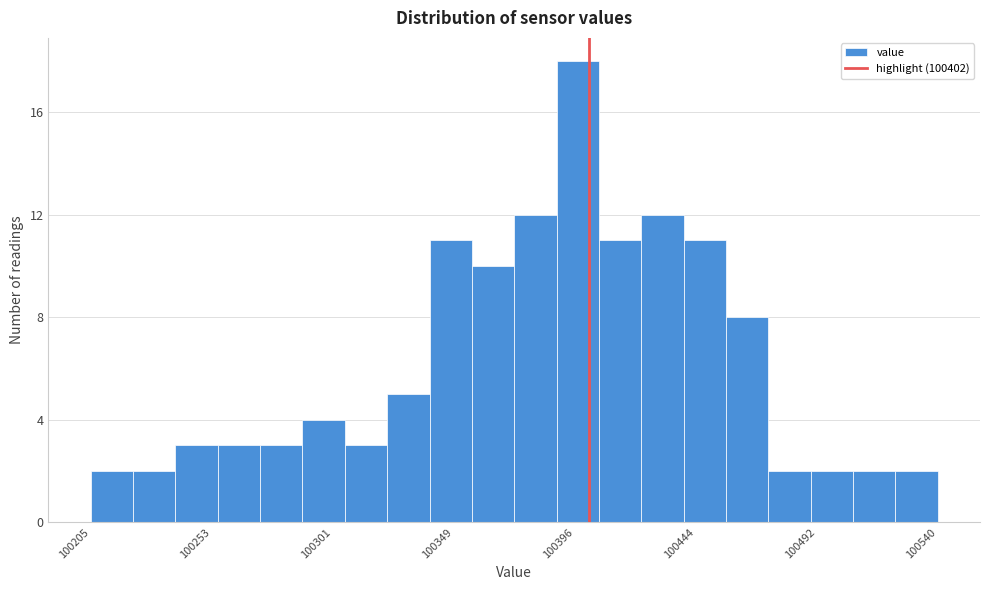

Read against the x-axis, roughly where is the centre of the tallest bar?

100400